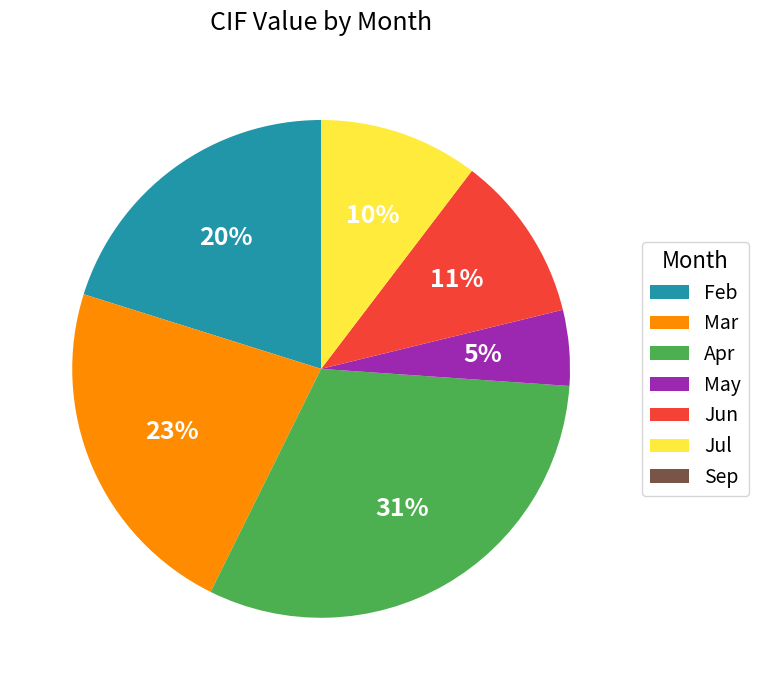

Is there a majority slice in this chart?

No